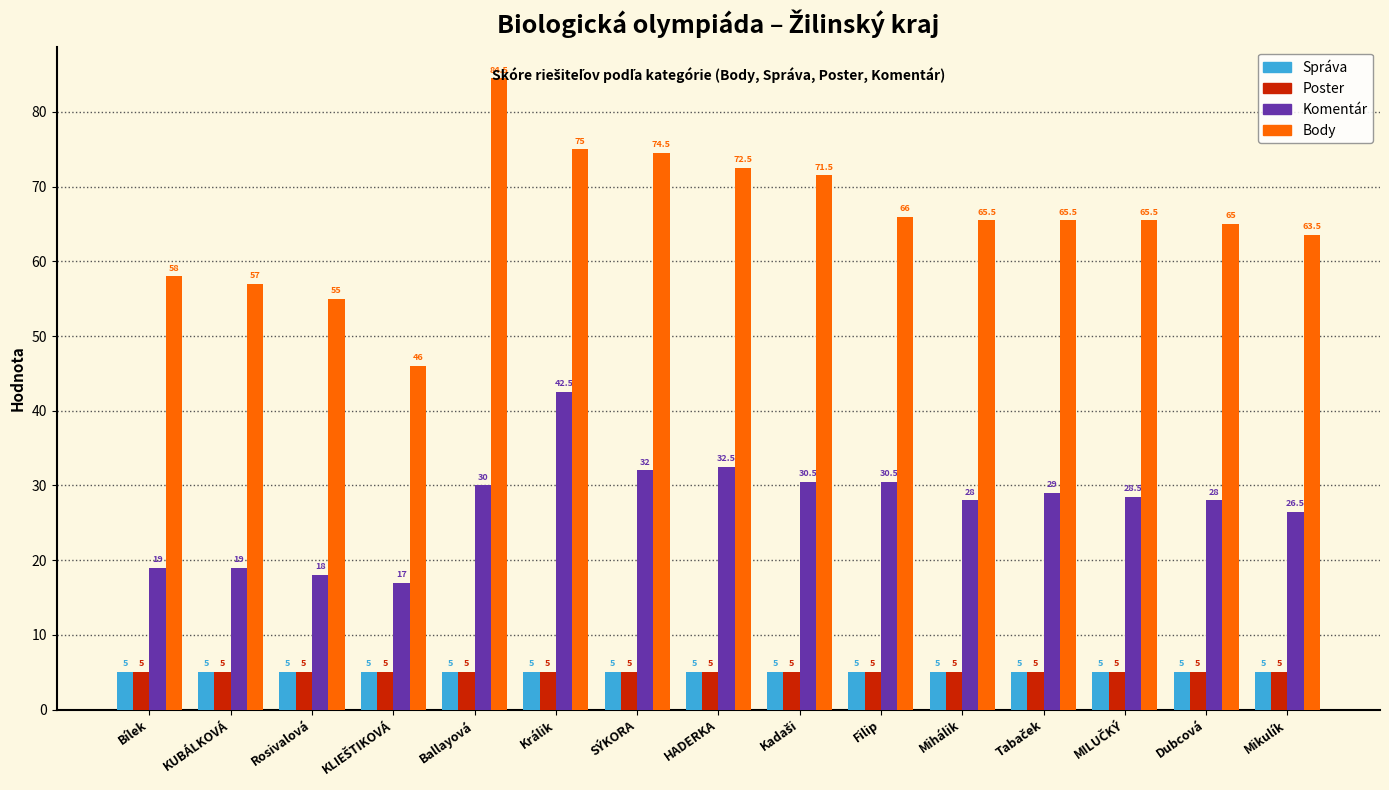

What is the value of the Body bar at the 10th from the left?

66.0